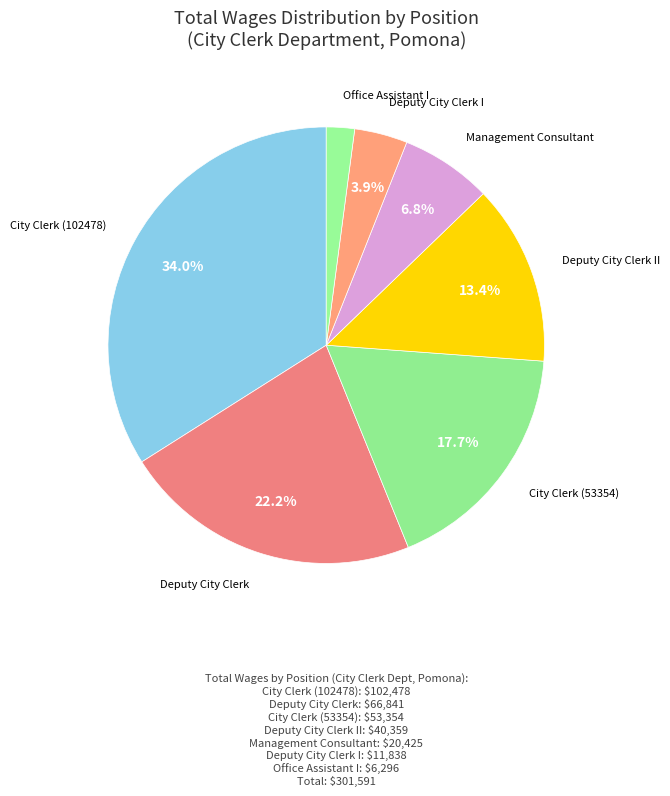

Count the number of slices in the pie.

7